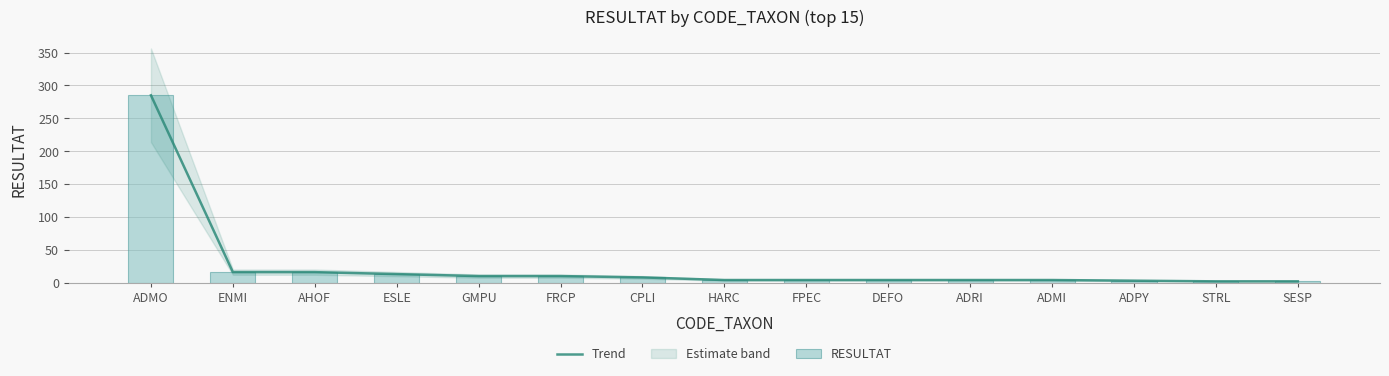

What is the difference between the RESULTAT values at SESP and HARC?

2